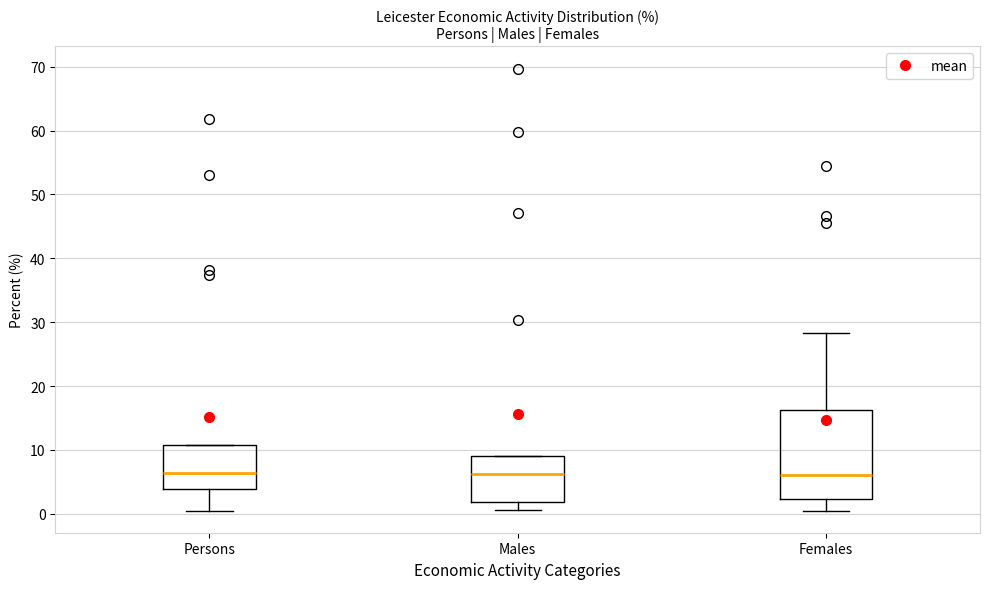

Reading left to right, transcribe this box plot: for each box, give where its median line is, the range the box spans, and where its two whiskers end, as read against the y-axis. The values are not printed on the chart, so give them approximately, as read against the axis.

Persons: median 6, box 4 to 11, whiskers 1 to 11
Males: median 6, box 2 to 9, whiskers 1 to 9
Females: median 6, box 2 to 16, whiskers 1 to 28